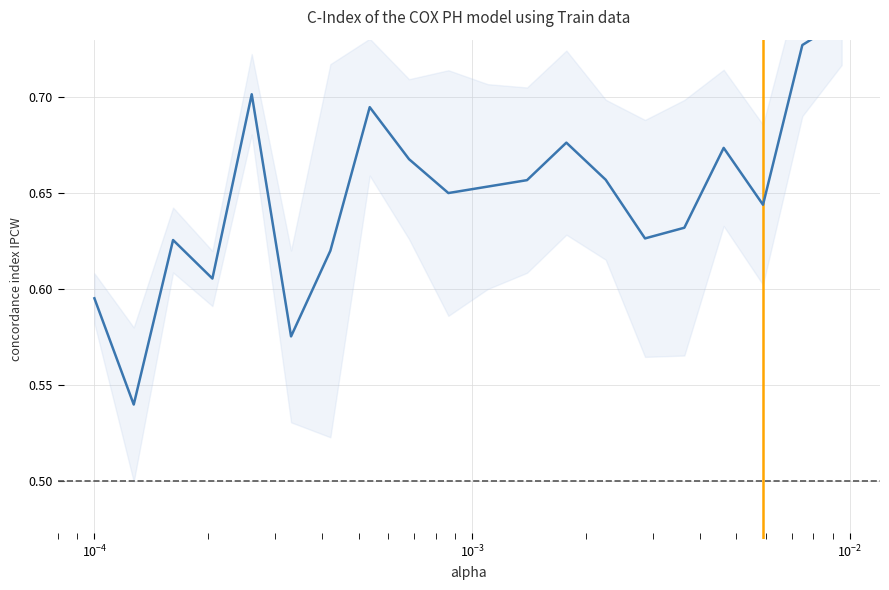

True or false: there are more than 2 points higher than both neighbors.

True